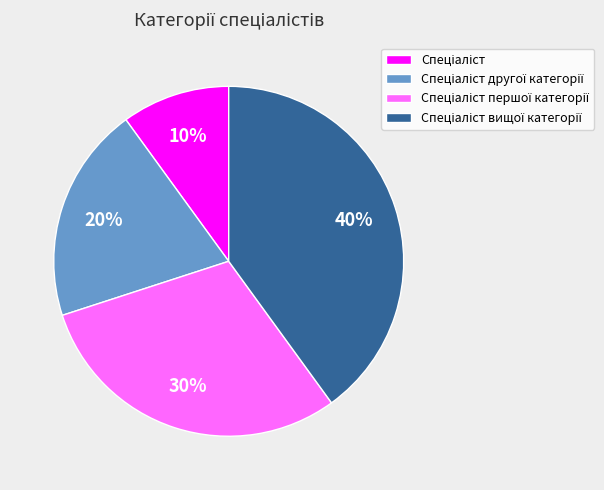

Does any single category account for the majority?

No